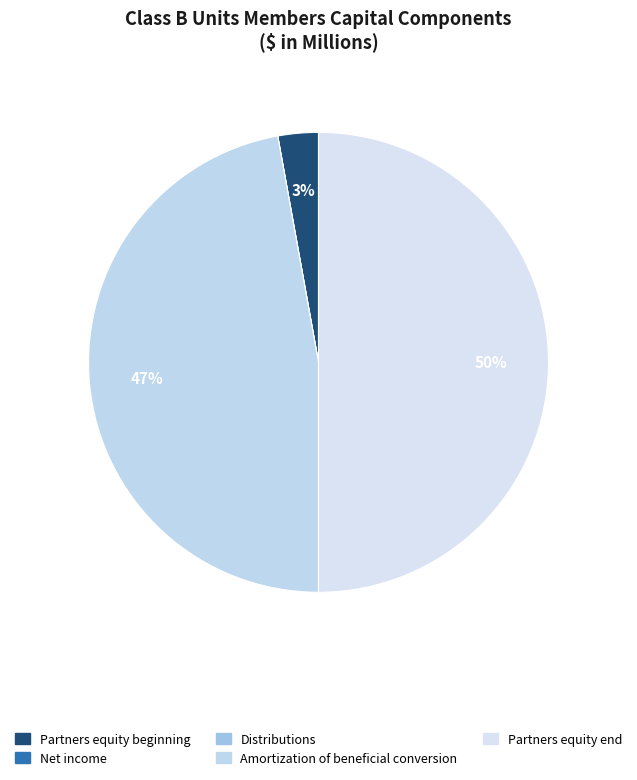

Is it true that Partners equity end is 64% of the pie?

False